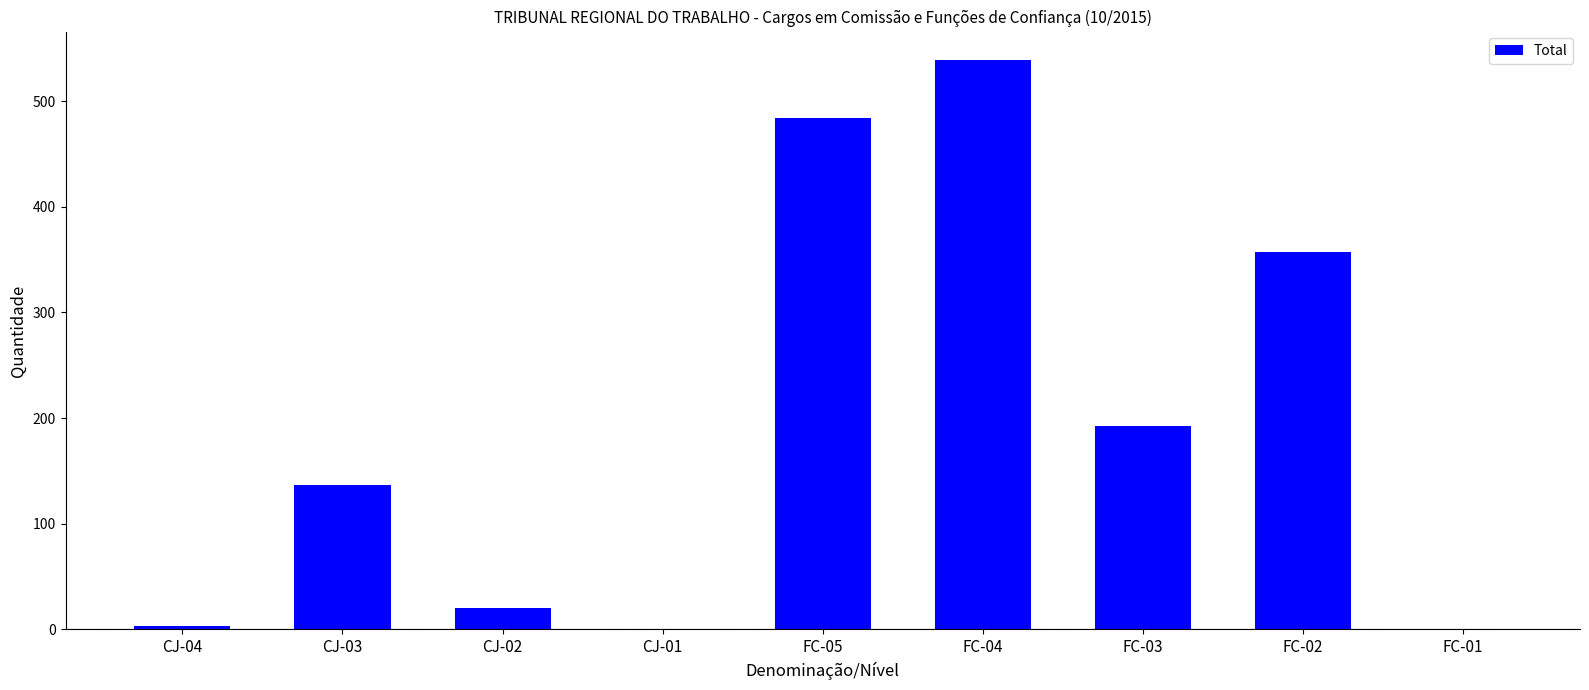

What is the change in value from FC-05 to FC-01?

-484